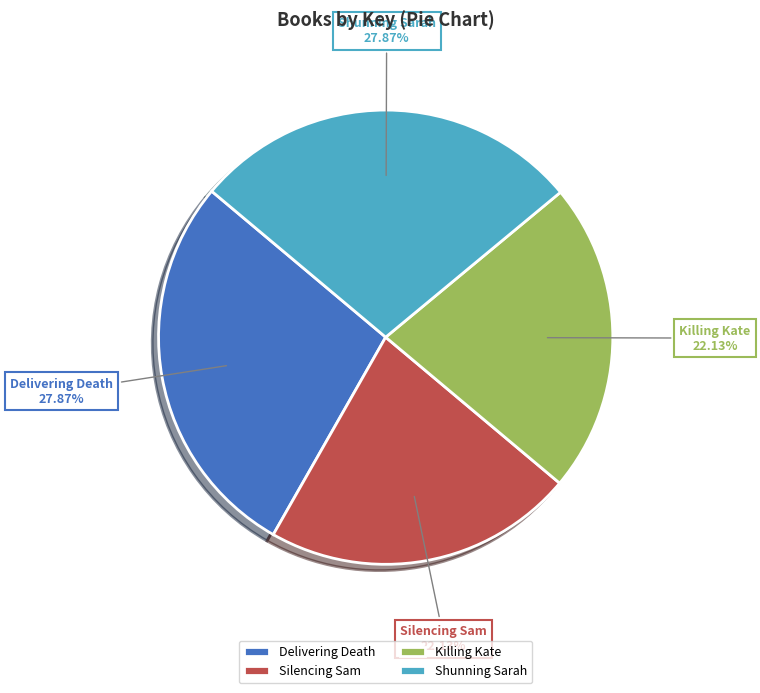

To the nearest percent, what is the difference between the Killing Kate and Delivering Death slice percentages?

6%